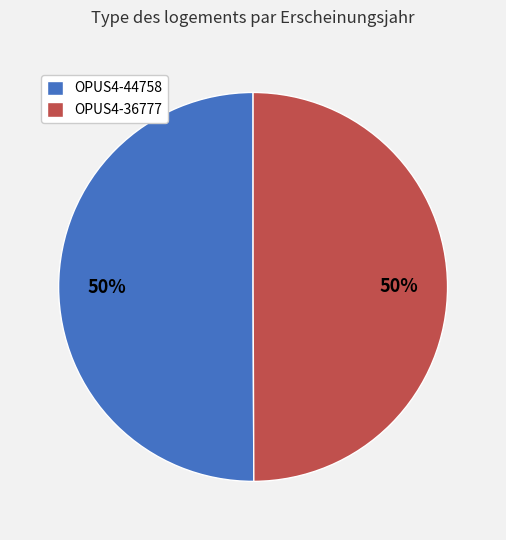

To the nearest percent, what is the combined percentage of OPUS4-44758 and OPUS4-36777?

100%